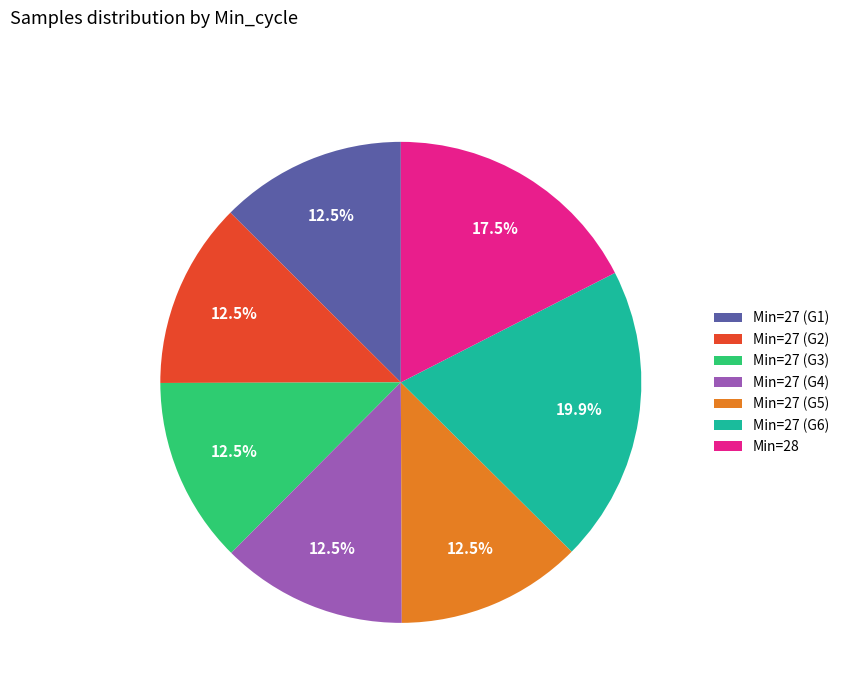

Combined, what portion of the pie is Min=27 (G6) and Min=28?

37.4%